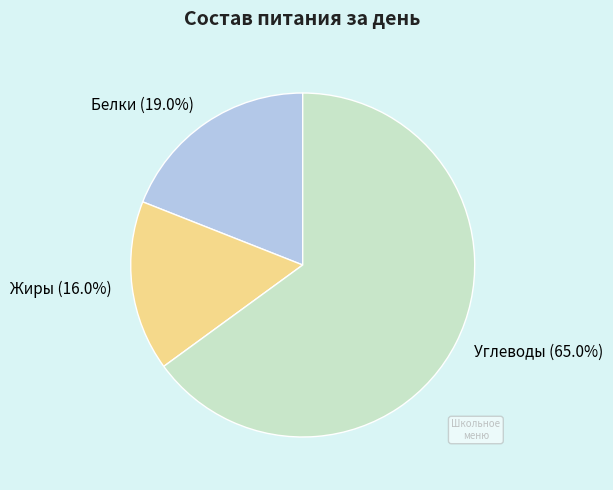

Does Белки account for over 50% of the chart?

No